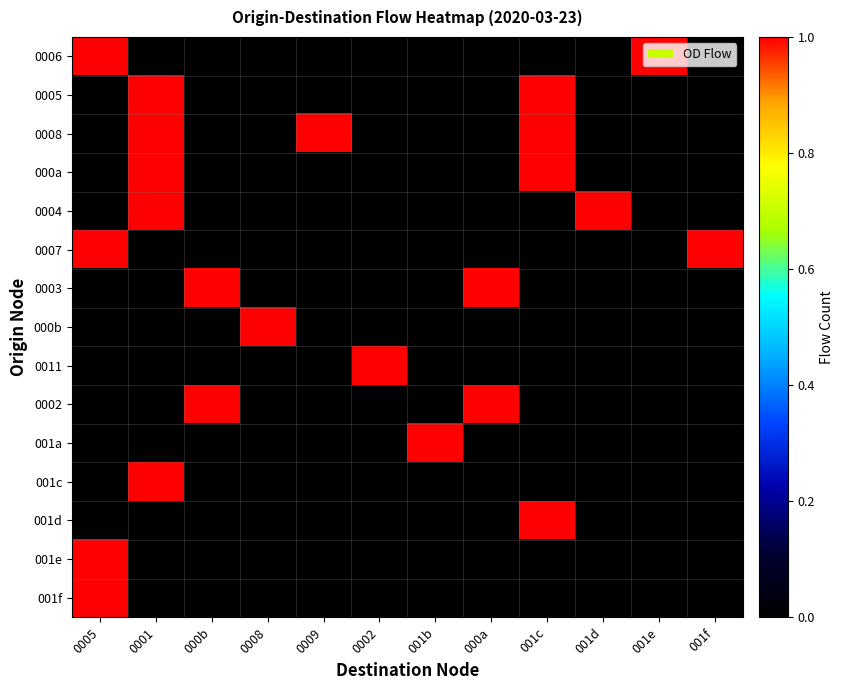

Rank the series by their maximum value, from highest to lowest.

0006, 0005, 0008, 000a, 0004, 0007, 0003, 000b, 0011, 0002, 001a, 001c, 001d, 001e, 001f